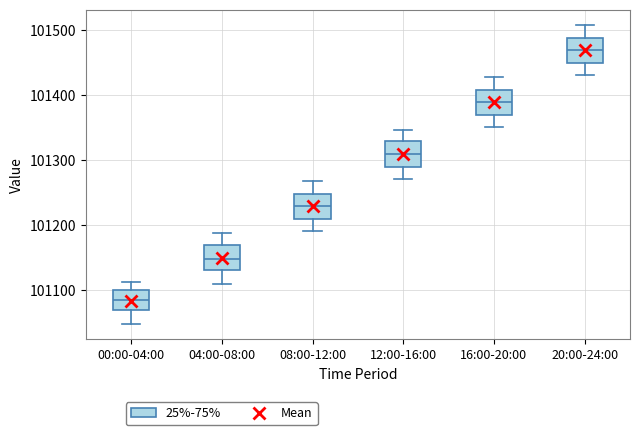

Which box's median line is the lowest?

00:00-04:00